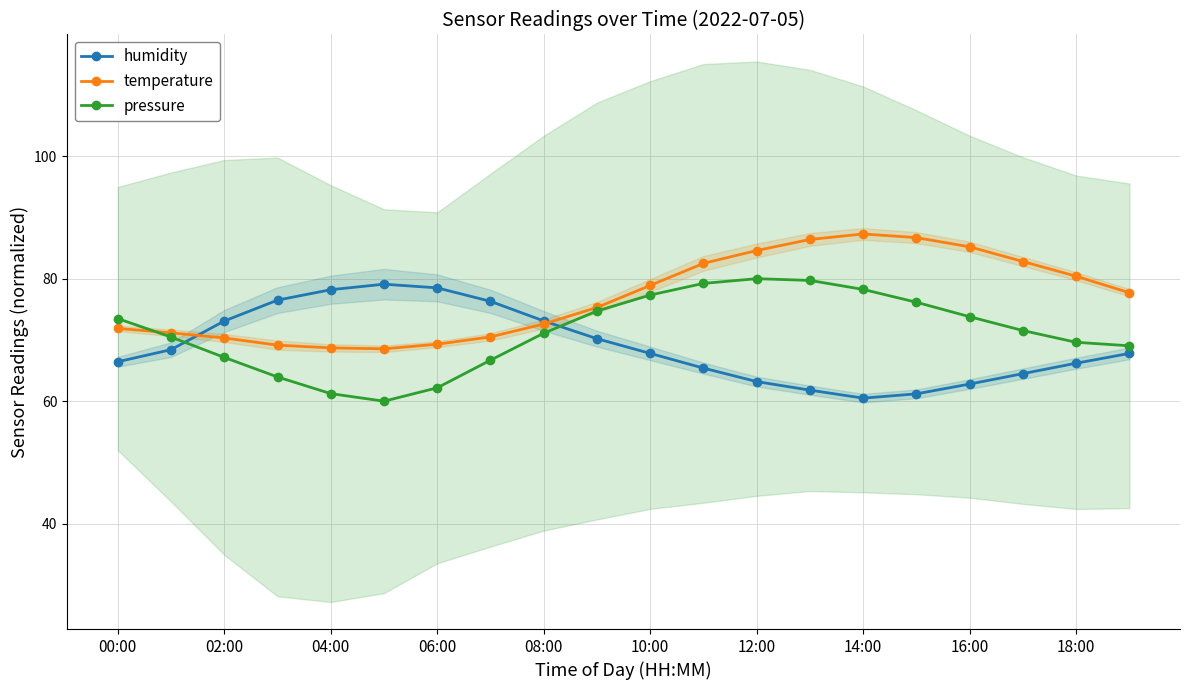

Rank the series by their maximum value, from lowest to highest.

humidity, pressure, temperature